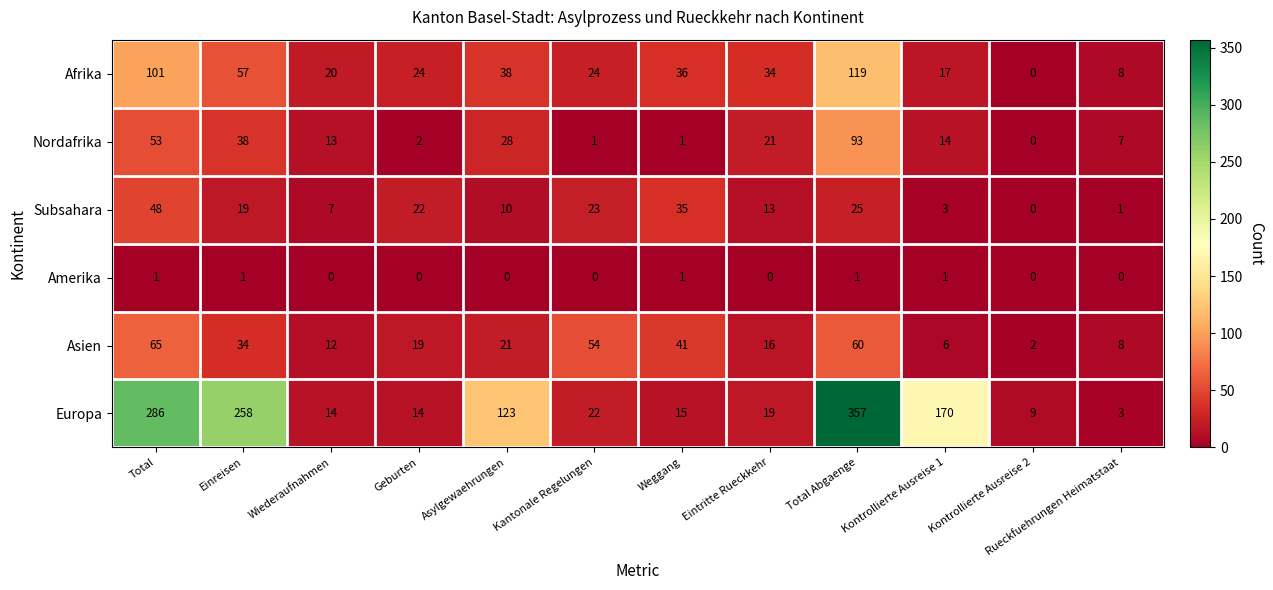

Count the number of categories in the chart.

12